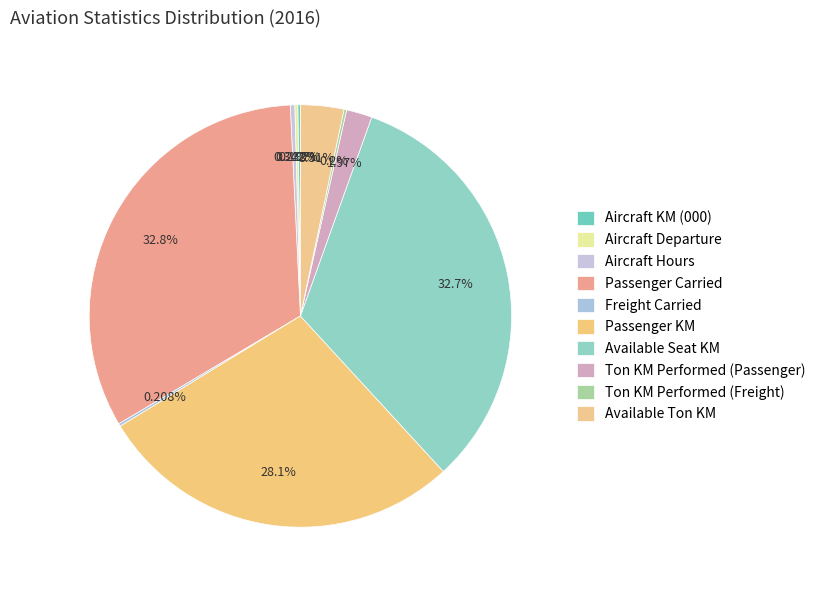

Is there any slice that represents more than half of the pie?

No